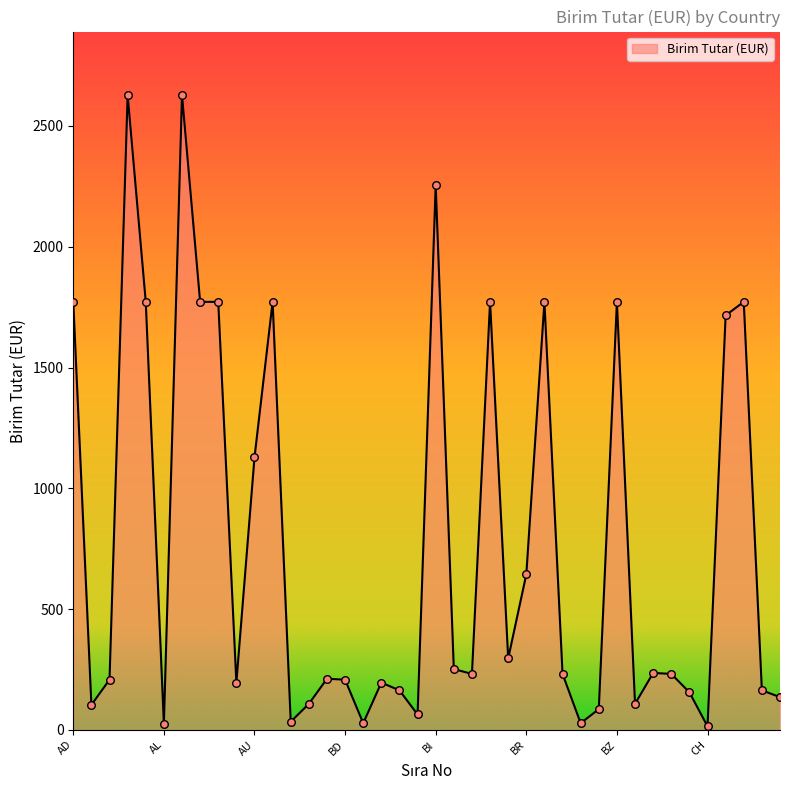

What is the maximum value shown in the chart?

2628